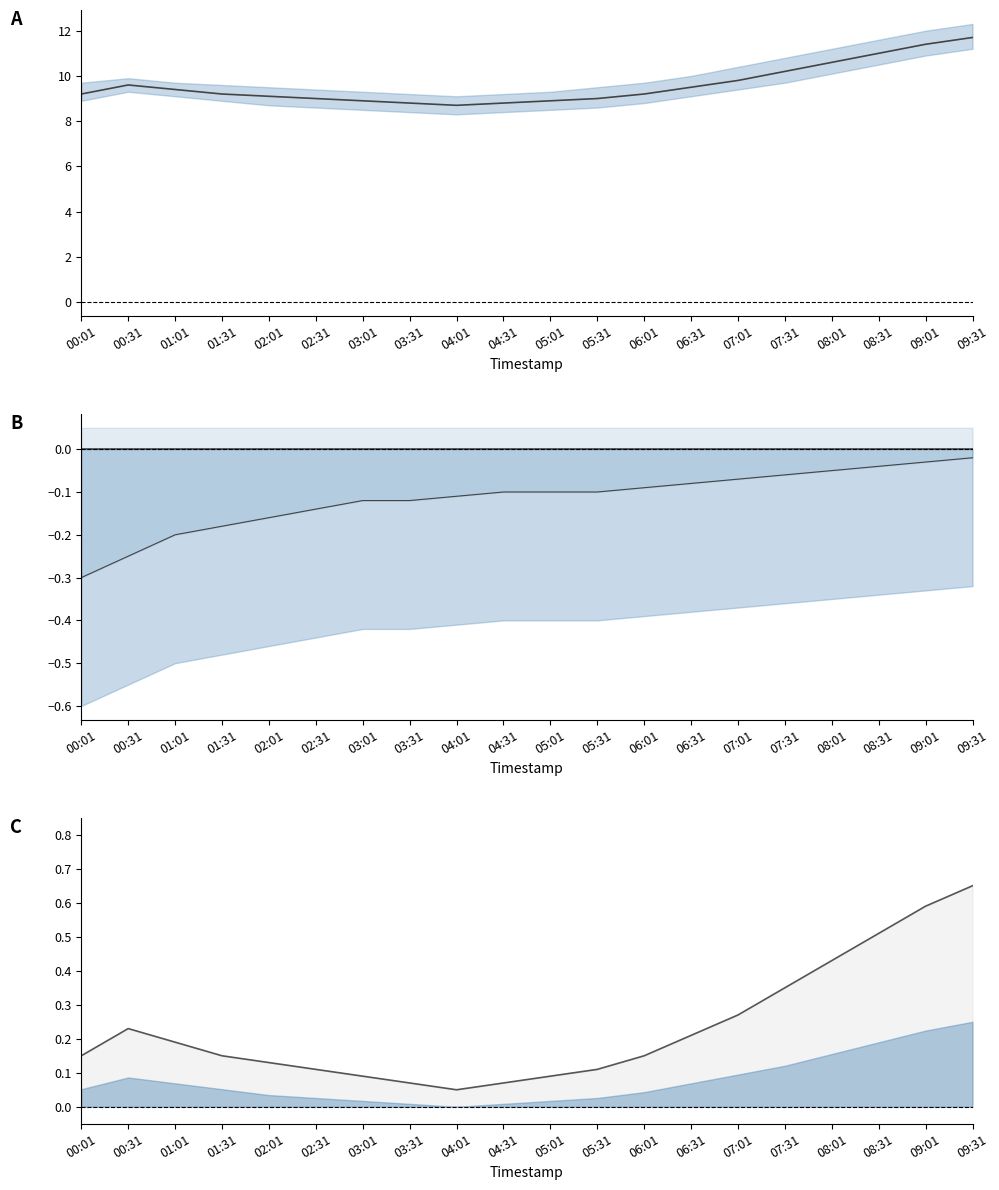

What is the total value across all series at 06:01?

9.3